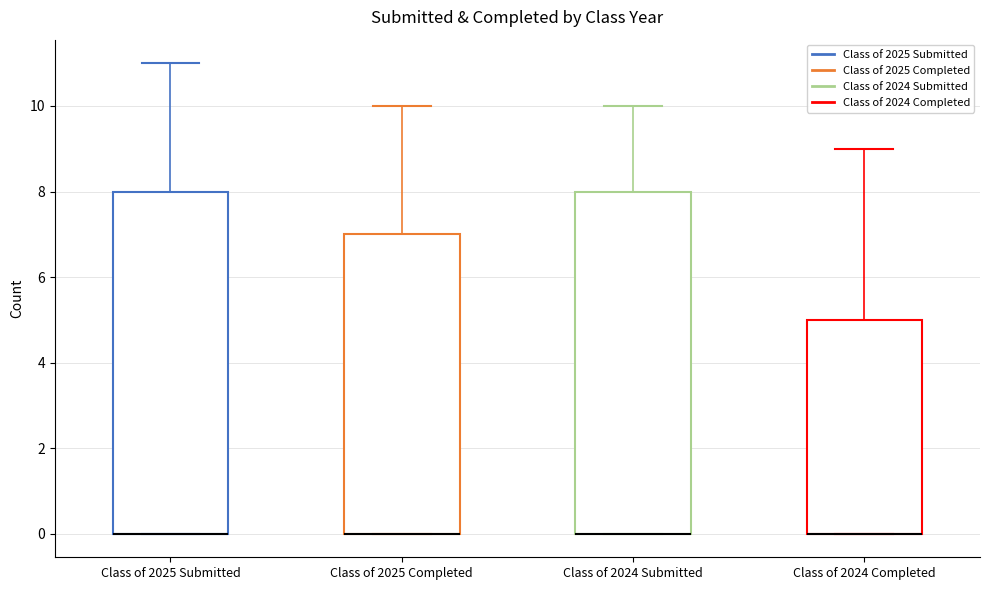

Where is the lower edge of the box for Class of 2025 Submitted on the y-axis? The values are not printed on the chart, so give them approximately, as read against the axis.

0